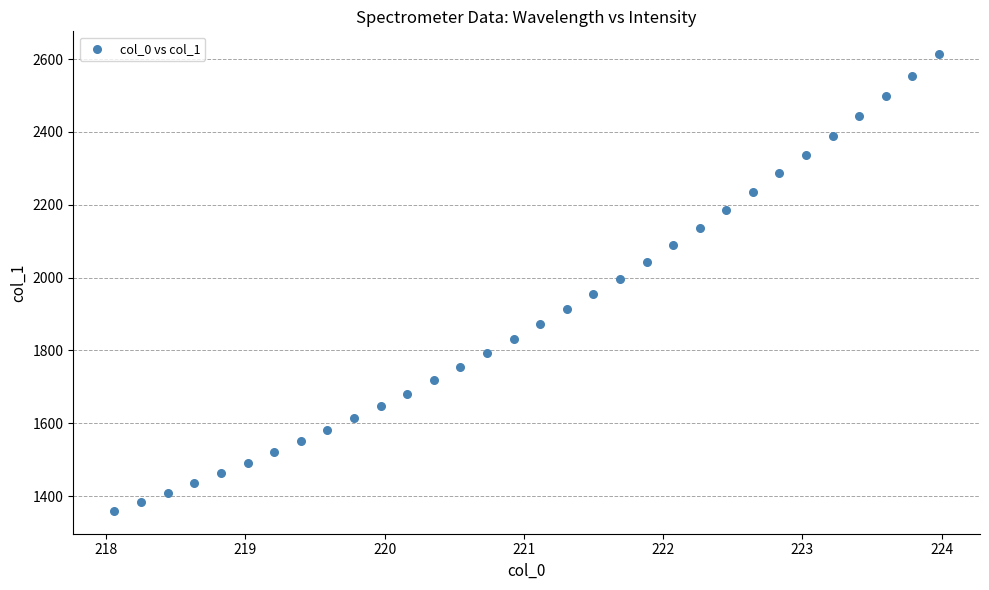

What is the range of X values (max minus min)?

5.9